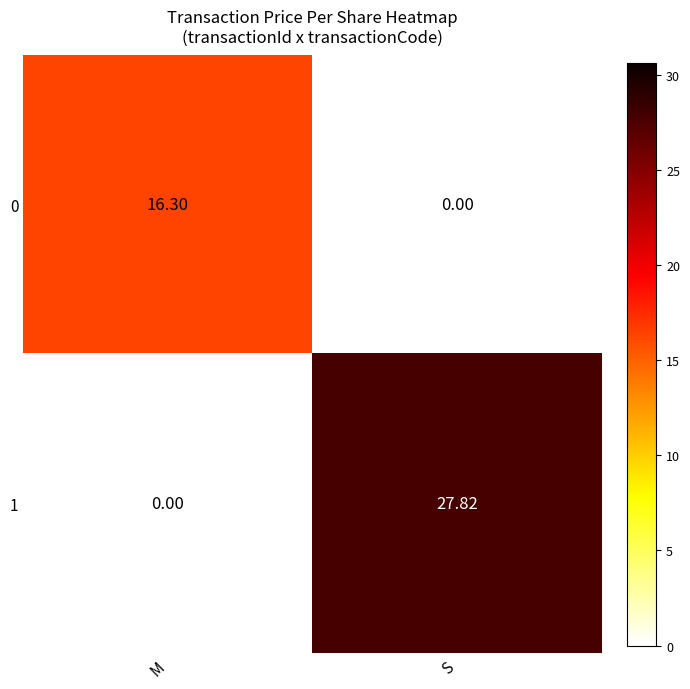

At which label does 1 first exceed 27?

S